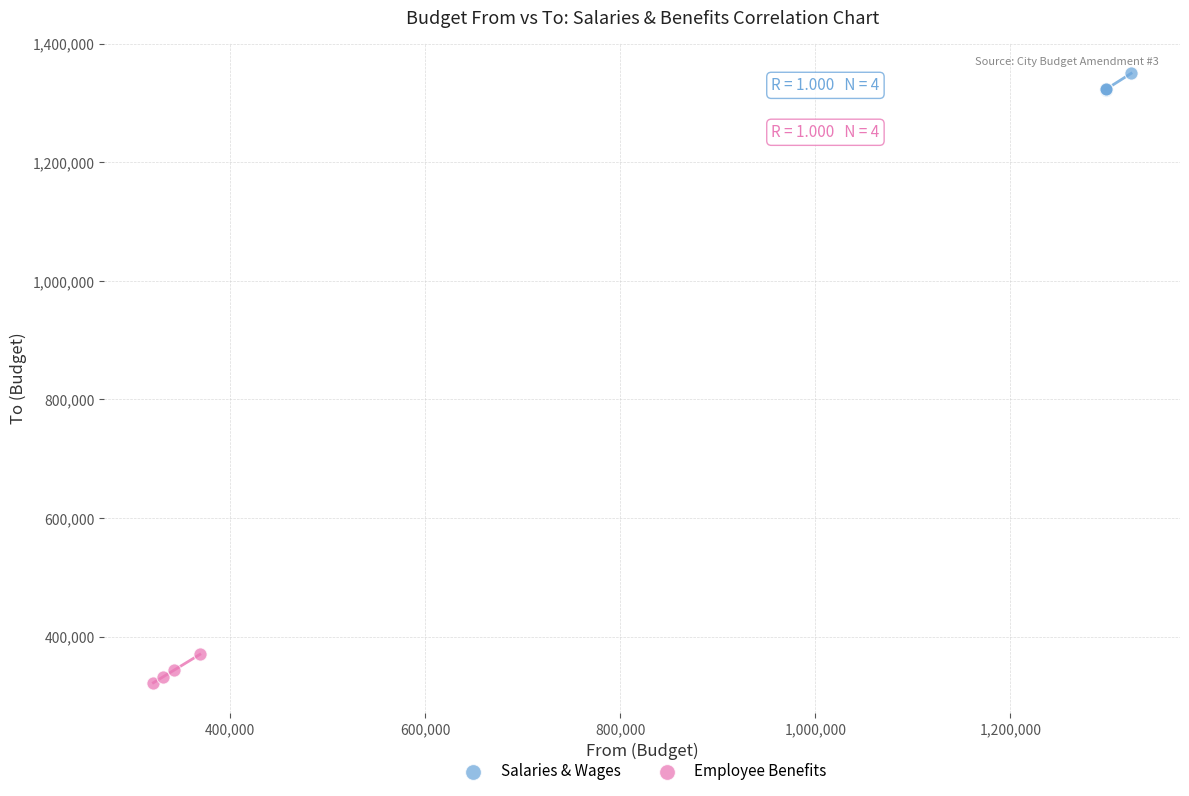

What are all the series names shown in the legend?

Salaries & Wages, Employee Benefits